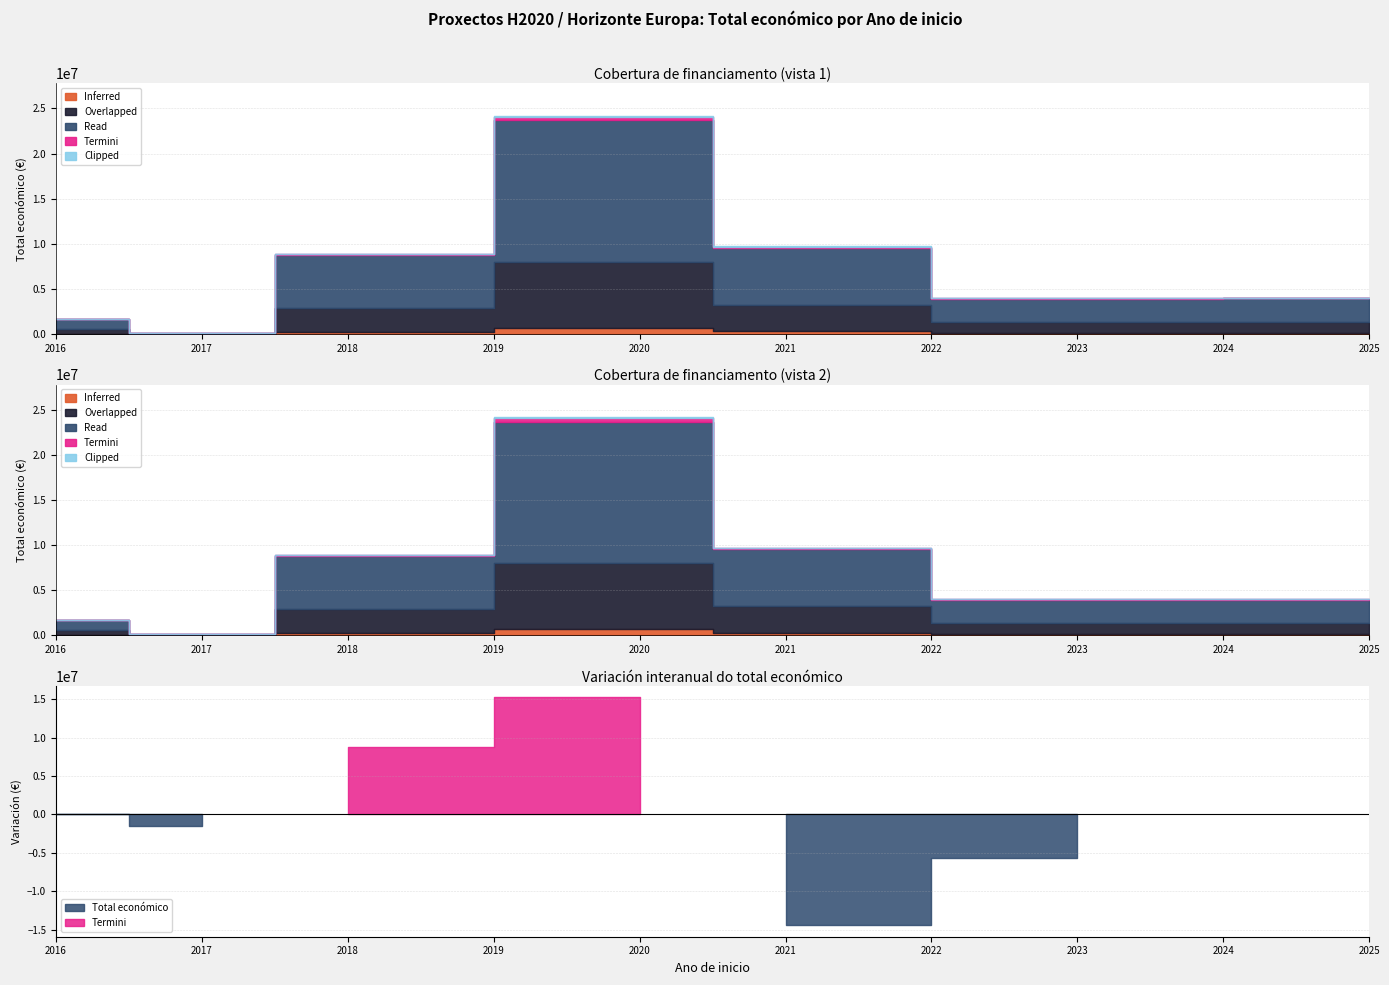

Between 2020 and 2020, which is larger?

2020